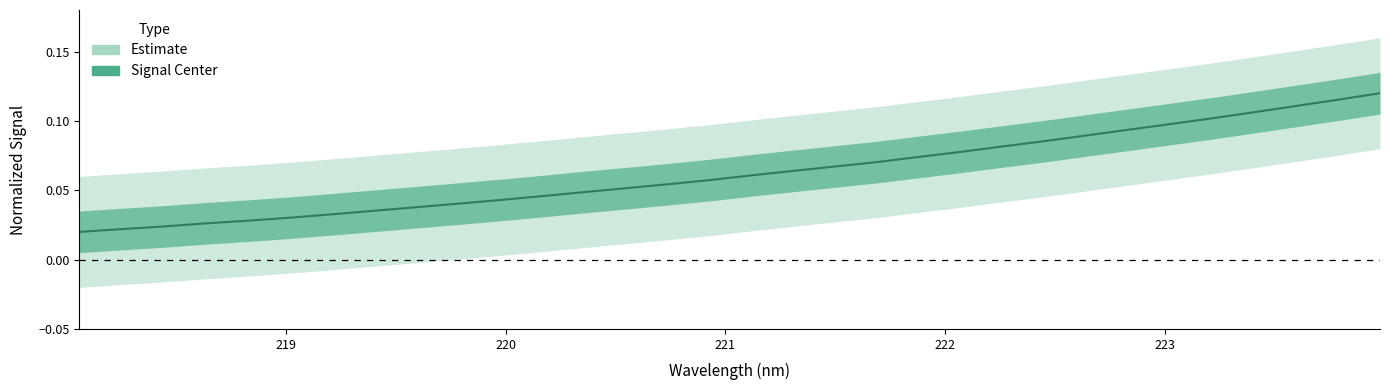

What is the difference between the maximum and minimum values?

0.1